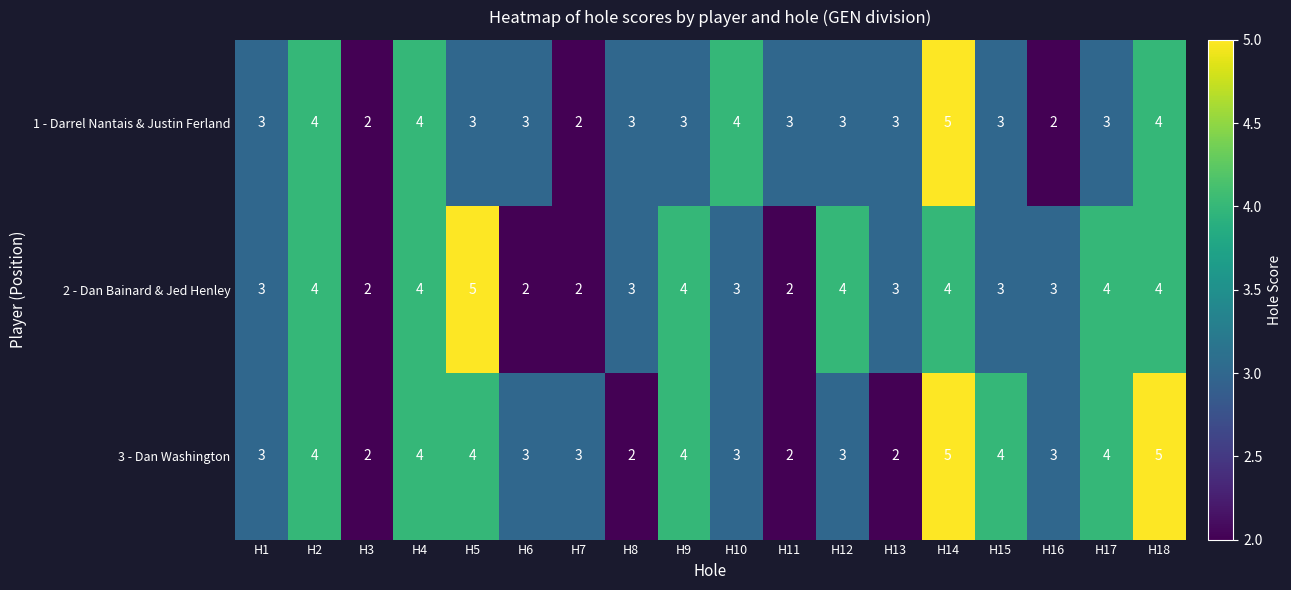

True or false: 3 - Dan Washington has a value of 3 at H12.

True